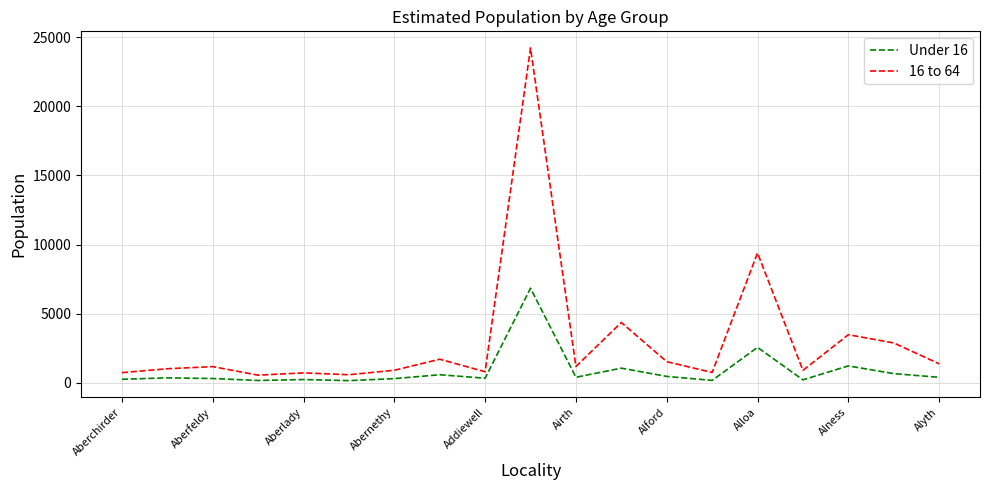

List the series in order of their overall mean, highest first.

16 to 64, Under 16